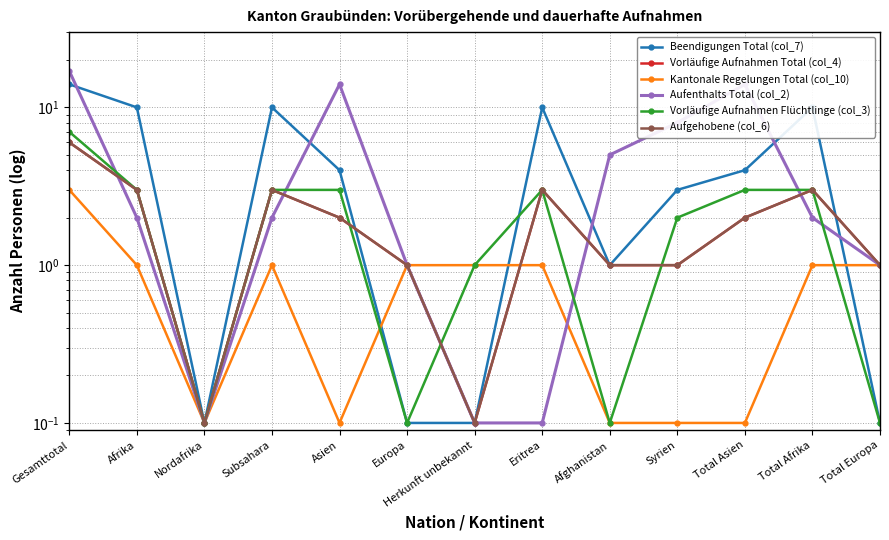

Does the chart have visible grid lines?

Yes